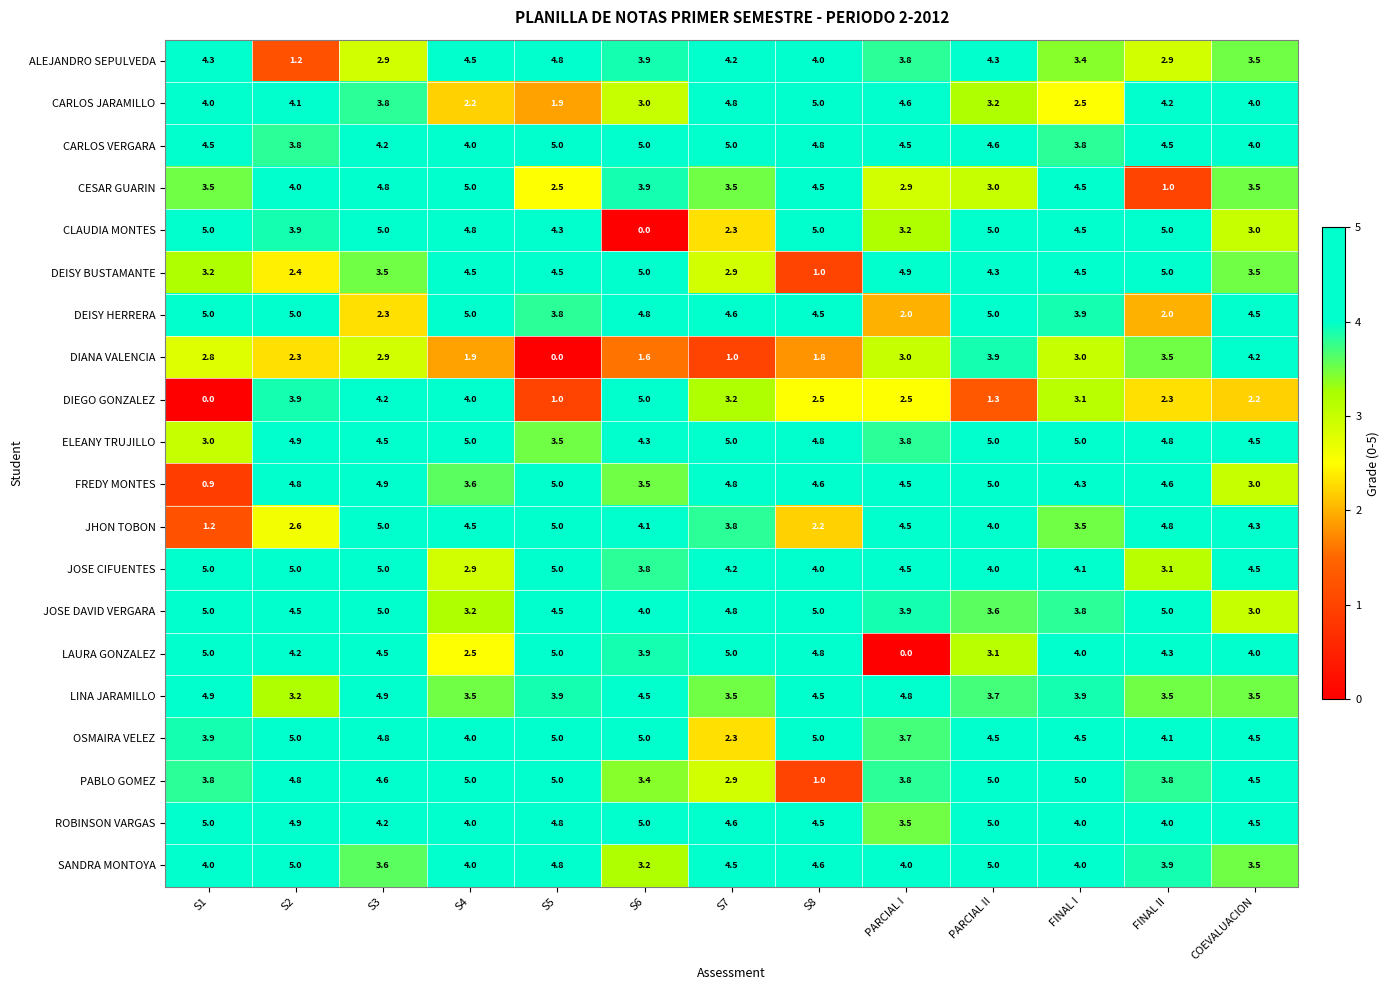

Between S8 and FINAL I, which series saw the biggest shift?

PABLO GOMEZ